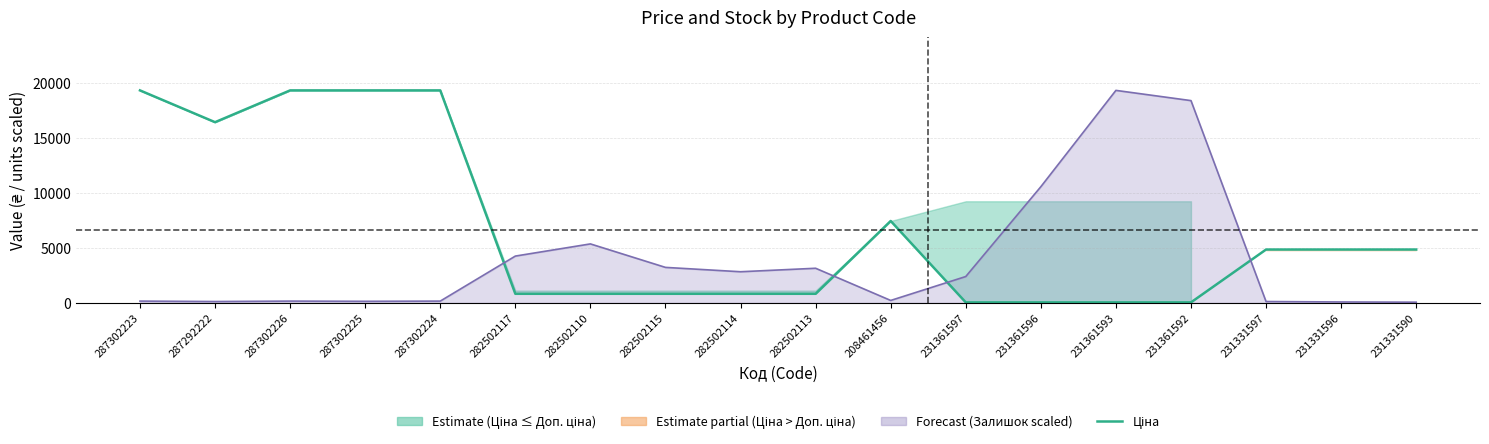

Reading left to right, list all the values displayed in this chart.

Ціна: 287302223=19343.1	287292222=16448.2	287302226=19343.1	287302225=19343.1	287302224=19343.1	282502117=823.9	282502110=823.9	282502115=823.9	282502114=823.9	282502113=823.9	208461456=7453.8	231361597=41.1	231361596=41.1	231361593=41.1	231361592=41.1	231331597=4853.3	231331596=4853.3	231331590=4853.3
Залишок line (scaled): 287302223=158.4	287292222=118.8	287302226=158.4	287302225=138.6	287302224=158.4	282502117=4256.7	282502110=5365.4	282502115=3227.1	282502114=2831.2	282502113=3147.9	208461456=217.8	231361597=2395.6	231361596=10572.4	231361593=19343.1	231361592=18412.5	231331597=118.8	231331596=79.2	231331590=59.4